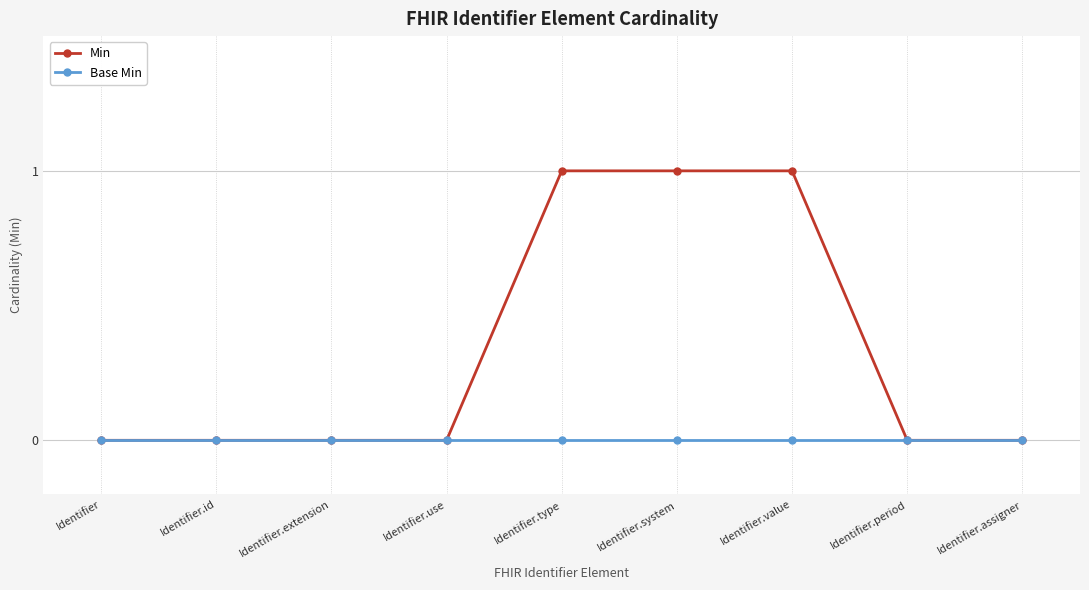

List the series in order of their overall mean, lowest first.

Base Min, Min